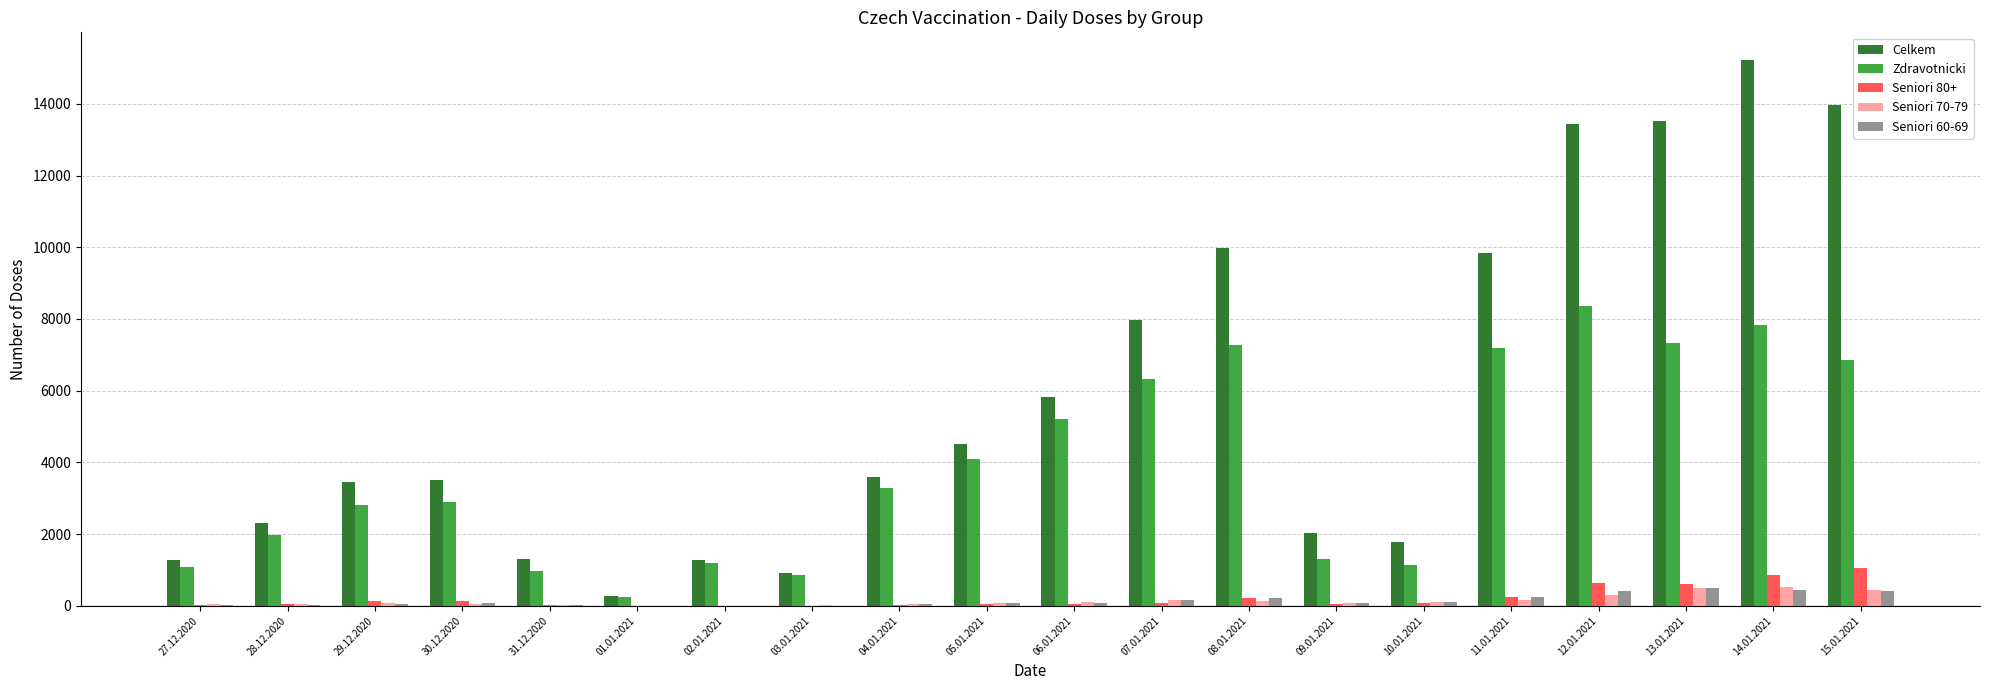

Is the value of Celkem at 31.12.2020 greater than the value of Seniori 80+ at 28.12.2020?

Yes